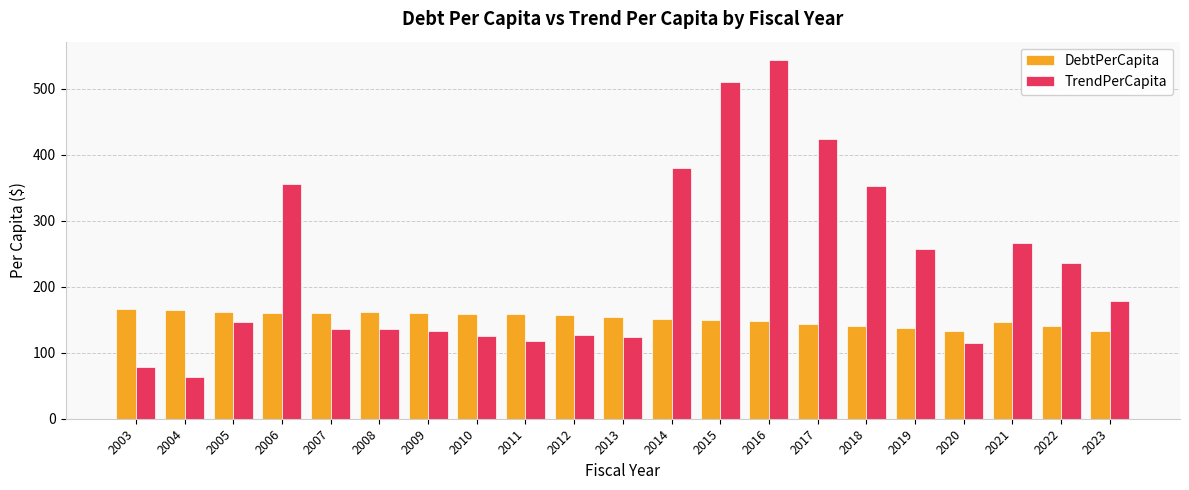

Where does the TrendPerCapita series first go above 146?

2005